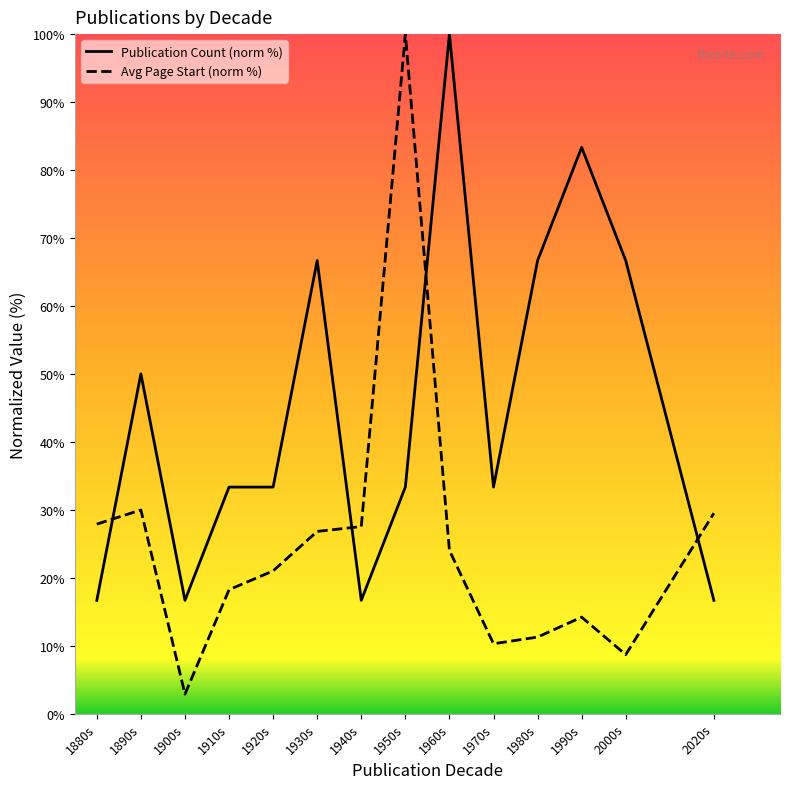

What is the average value of the Publication Count (norm %) series?

45.2